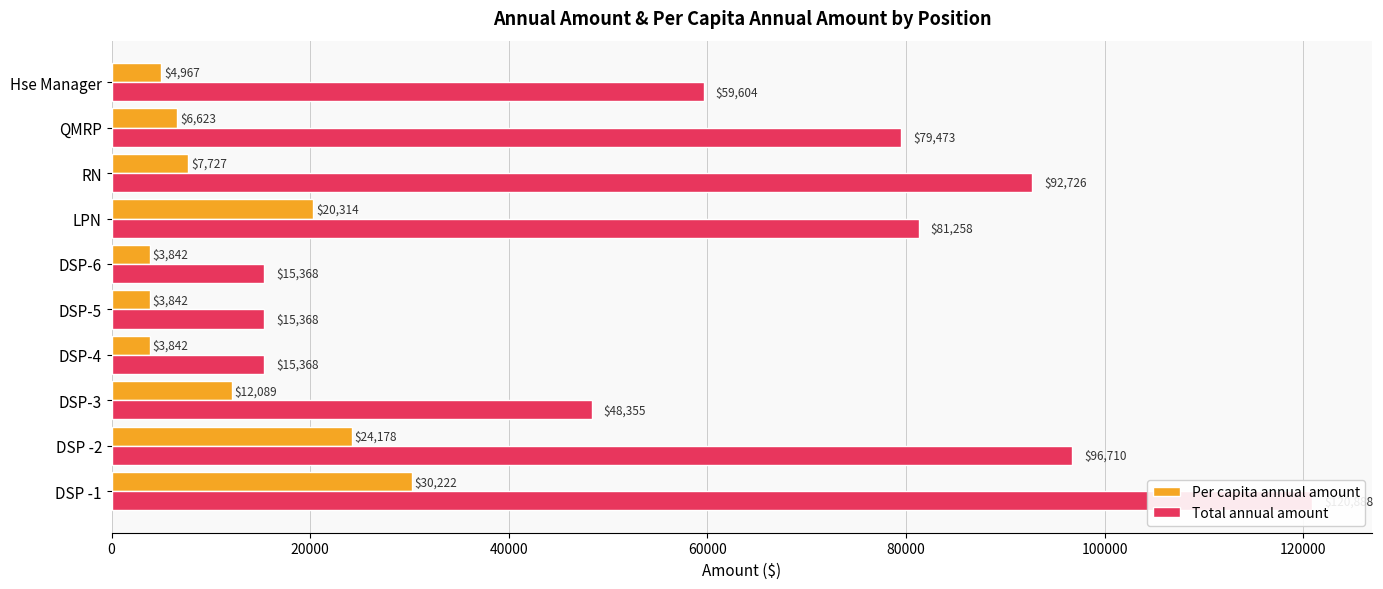

Which series has the widest spread of values?

Total annual amount